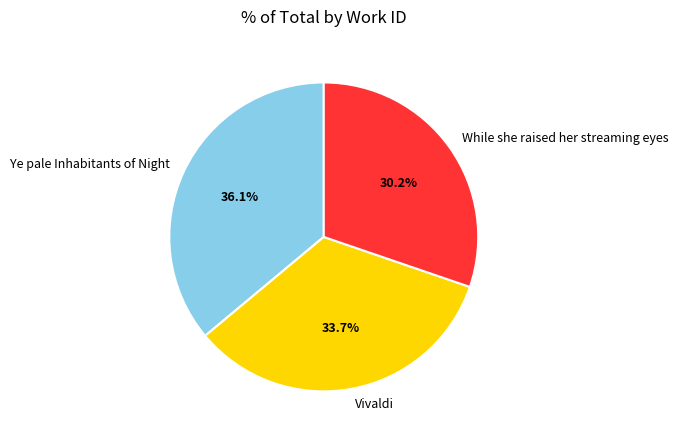

To the nearest percent, what portion does Ye pale Inhabitants of Night represent?

36%